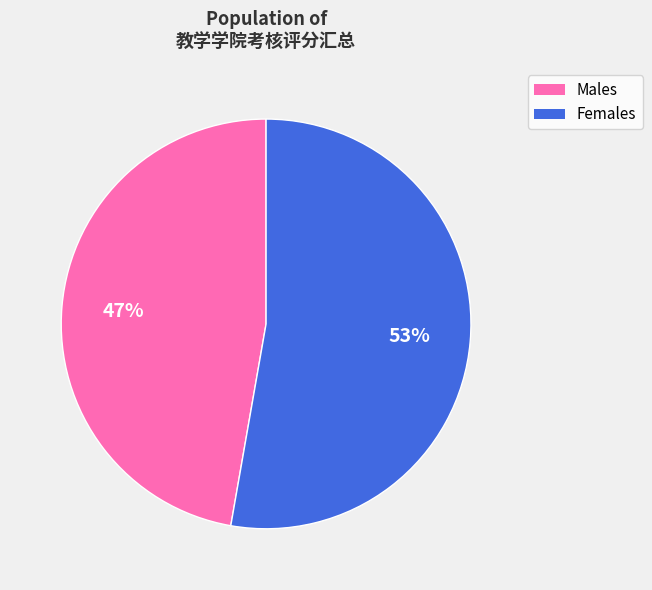

To the nearest percent, what is the difference between the largest and smallest slice percentages?

6%